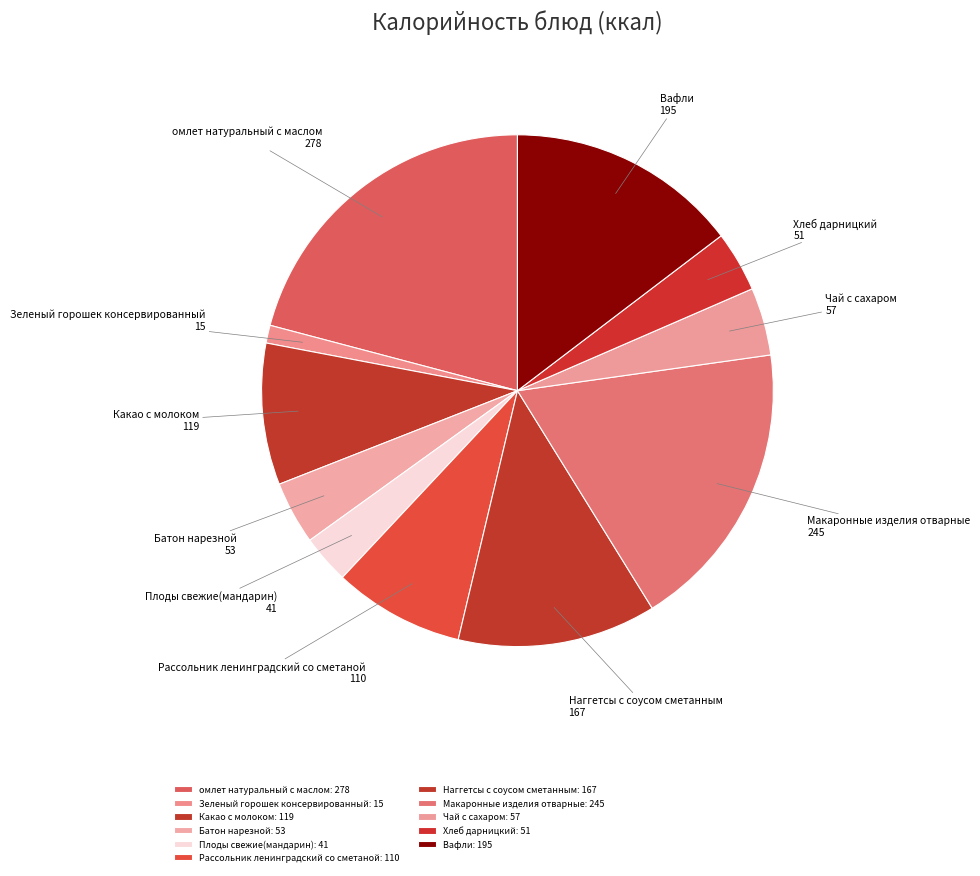

The омлет натуральный с маслом slice represents 27% of the pie. True or false?

False